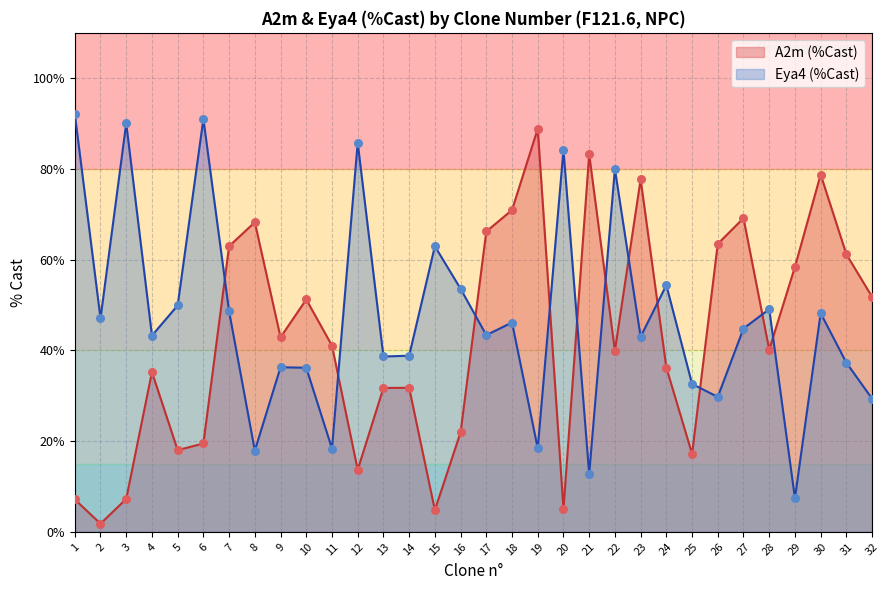

What is the change in value from 4 to 11?

+5.8